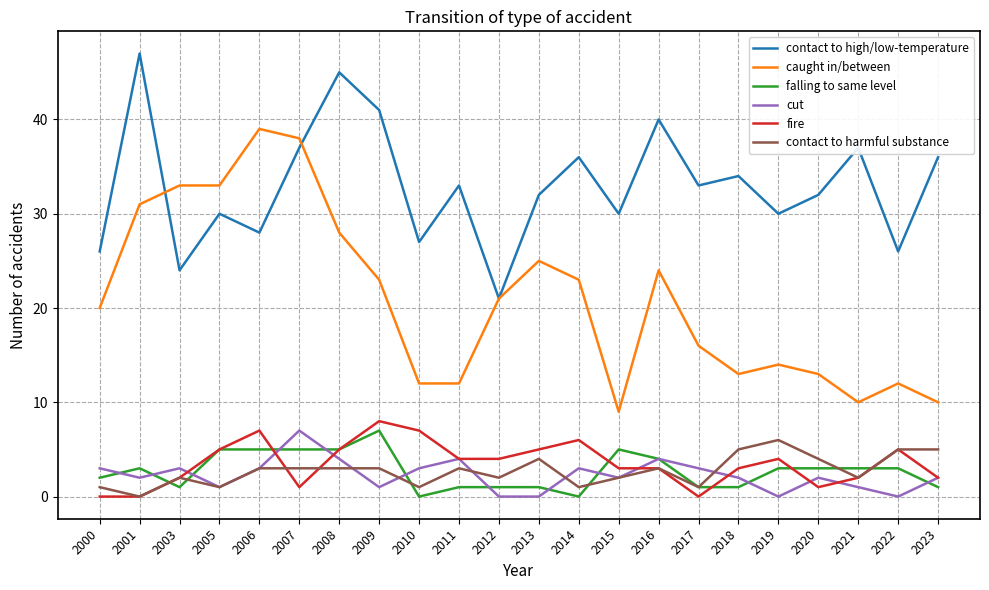

At 2010, list the series in order from smallest to largest.

falling to same level, contact to harmful substance, cut, fire, caught in/between, contact to high/low-temperature